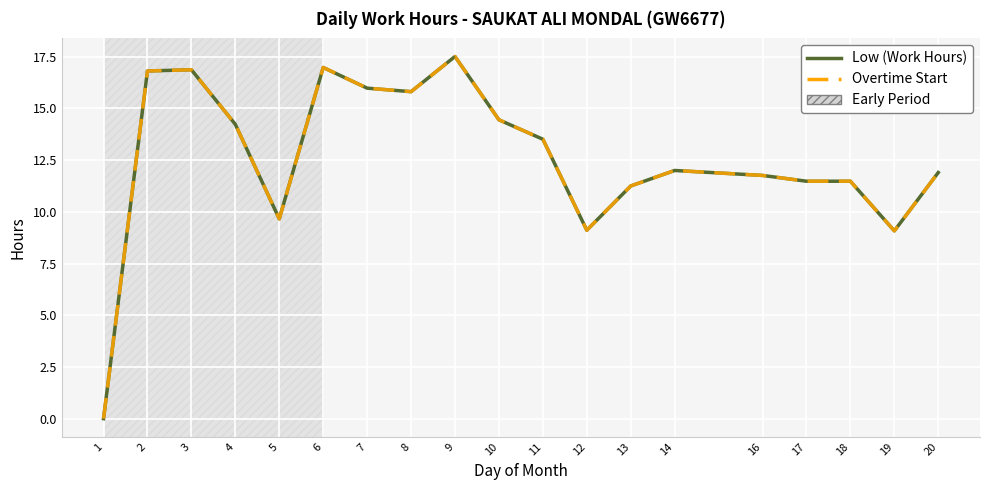

Does the chart have visible grid lines?

Yes